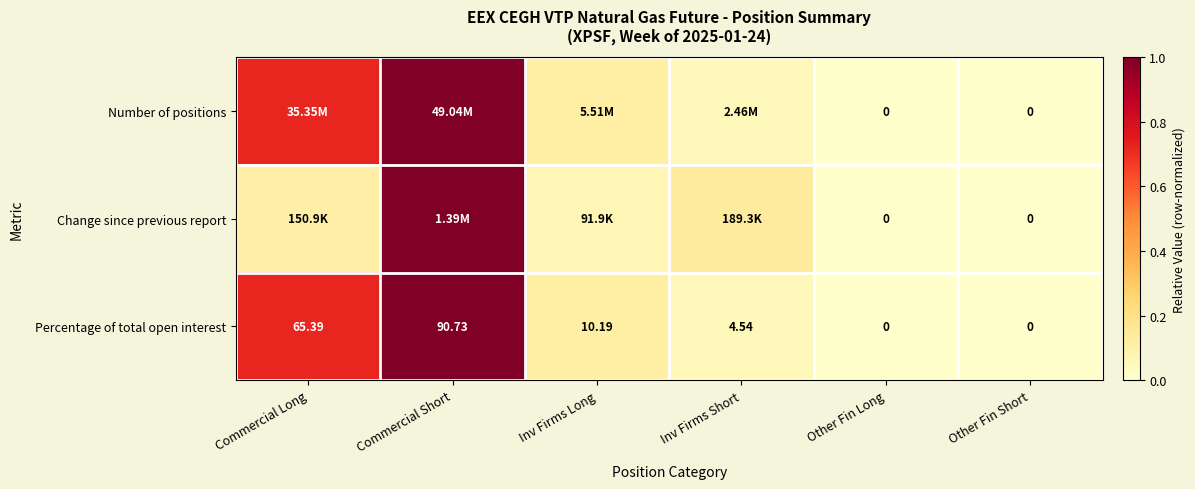

At which label does Percentage of total open interest first exceed 10?

Commercial Long